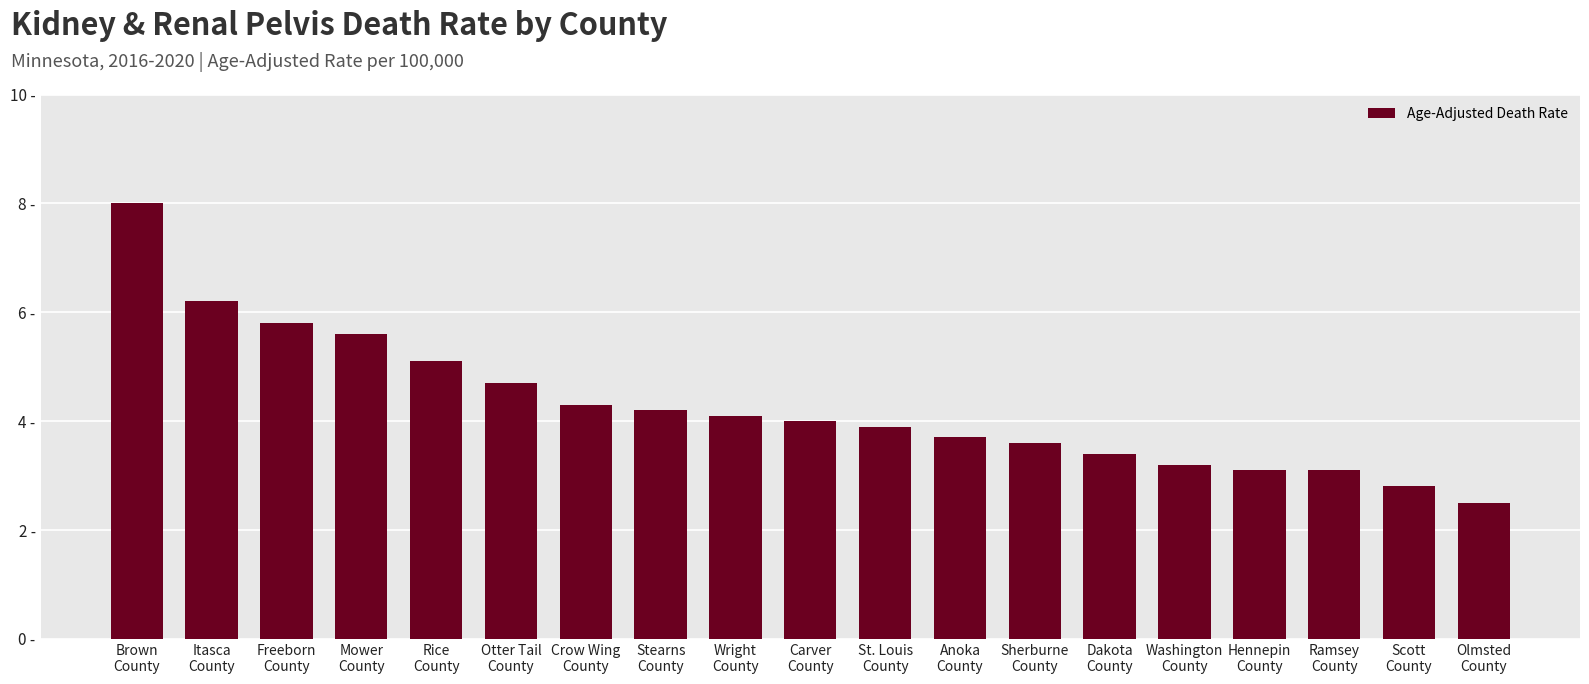

What position from the right is Stearns
County?

12